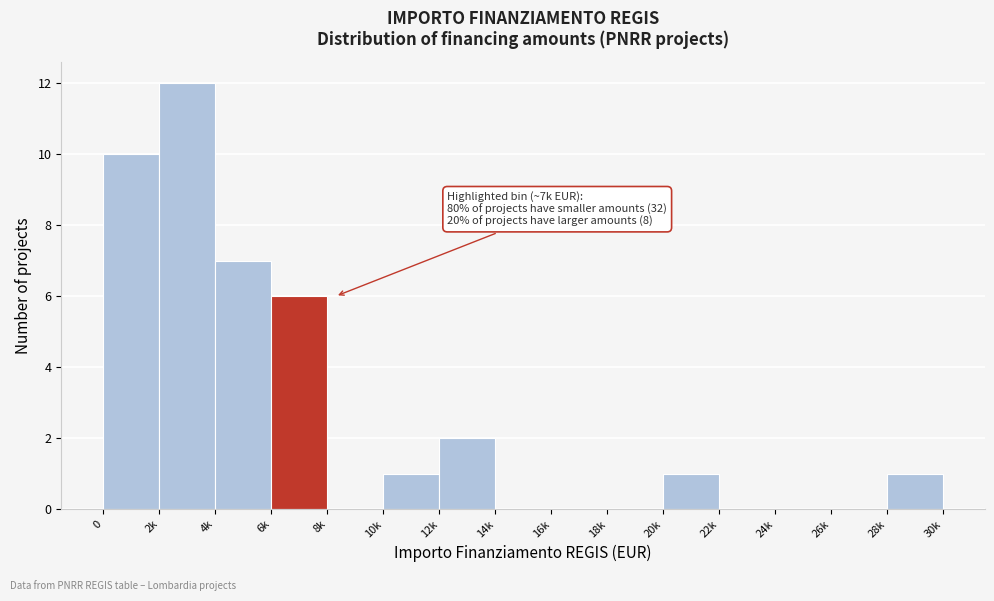

Reading right to left, transcribe all the data shown in this chart.

28k=1	26k=0	24k=0	22k=0	20k=1	18k=0	16k=0	14k=0	12k=2	10k=1	8k=0	6k=6	4k=7	2k=12	0=10